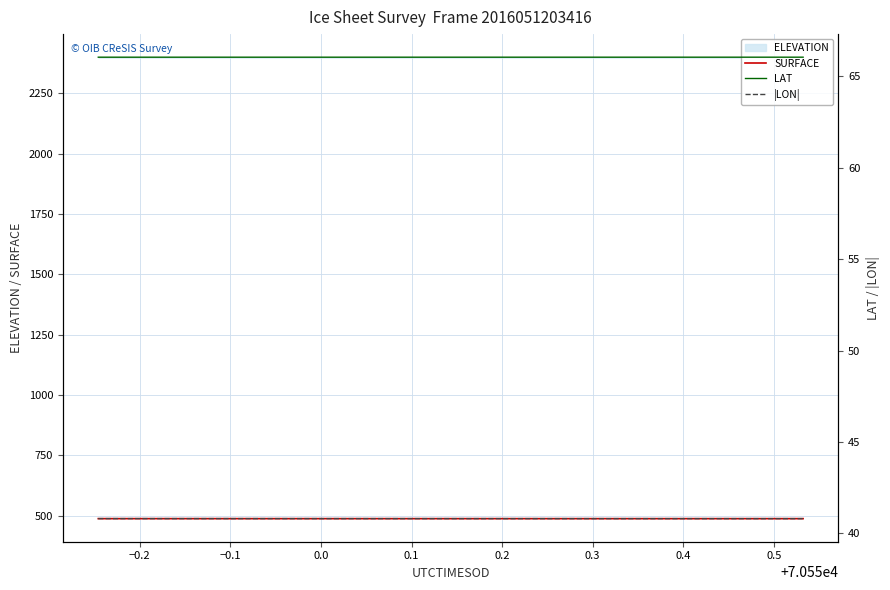

True or false: LAT has more than 1 points higher than both neighbors.

False